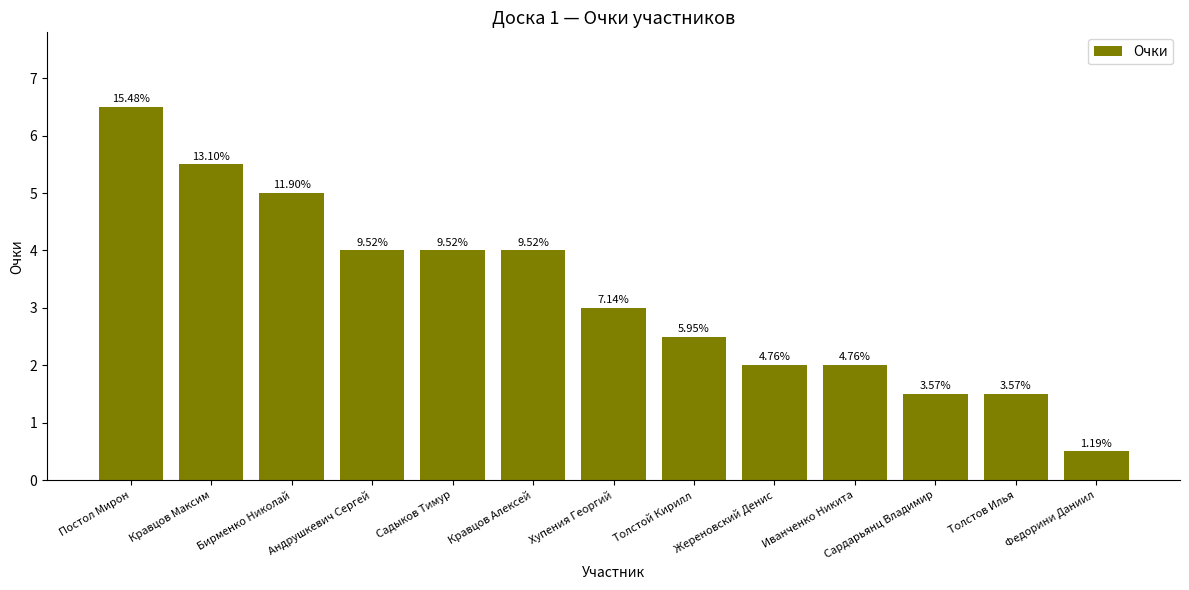

Does the chart contain any negative values?

No